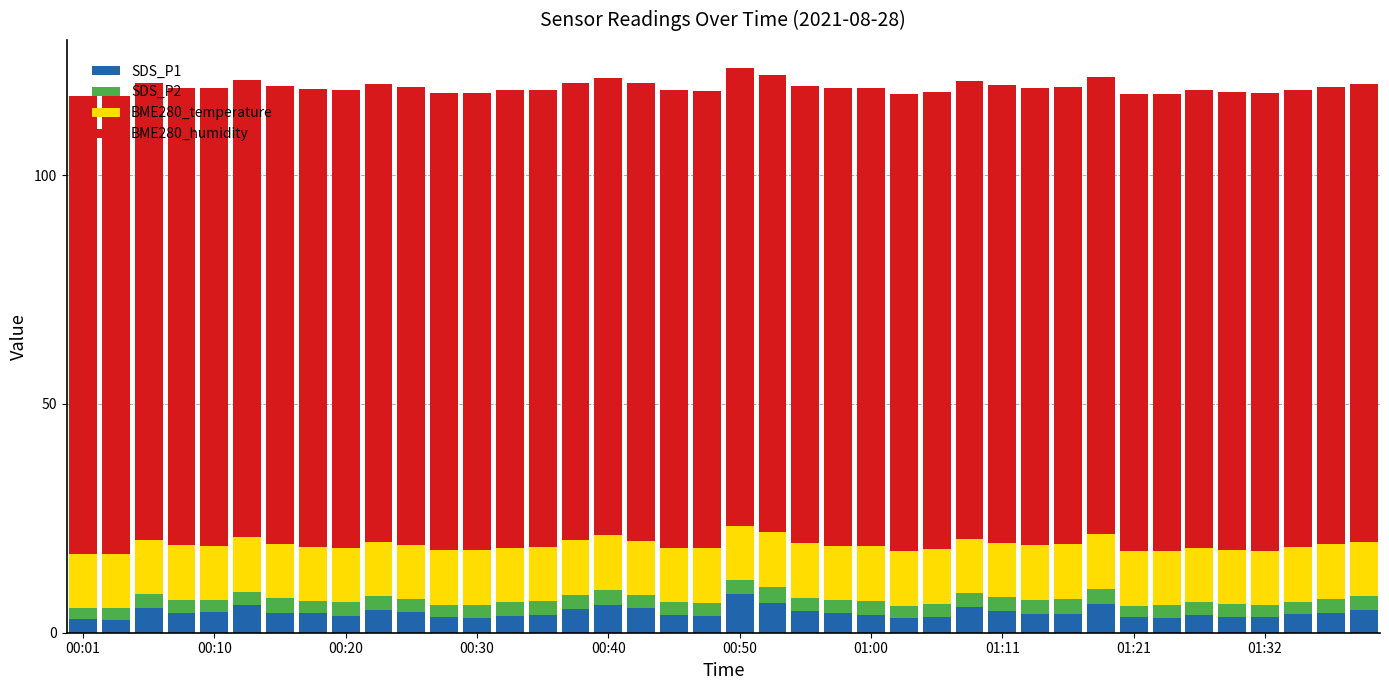

Are the bars grouped side by side (vs. stacked)?

No